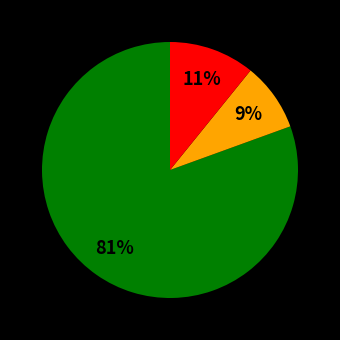

Is there any slice that represents more than half of the pie?

Yes